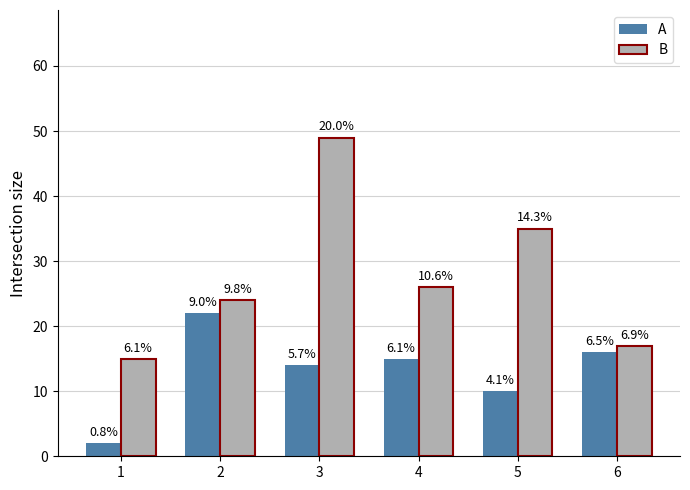

Reading left to right, extract all data points from this chart.

A: 1=2	2=22	3=14	4=15	5=10	6=16
B: 1=15	2=24	3=49	4=26	5=35	6=17